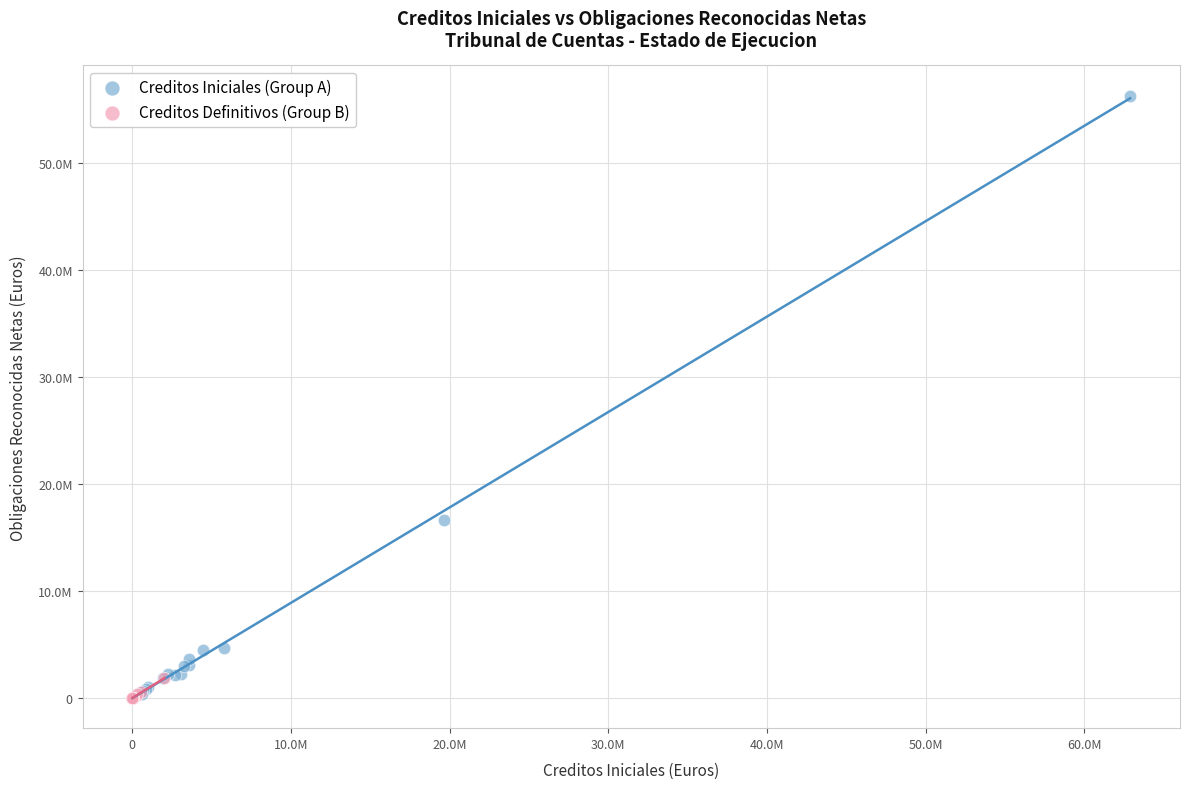

What are all the series names shown in the legend?

Creditos Iniciales (Group A), Creditos Definitivos (Group B)